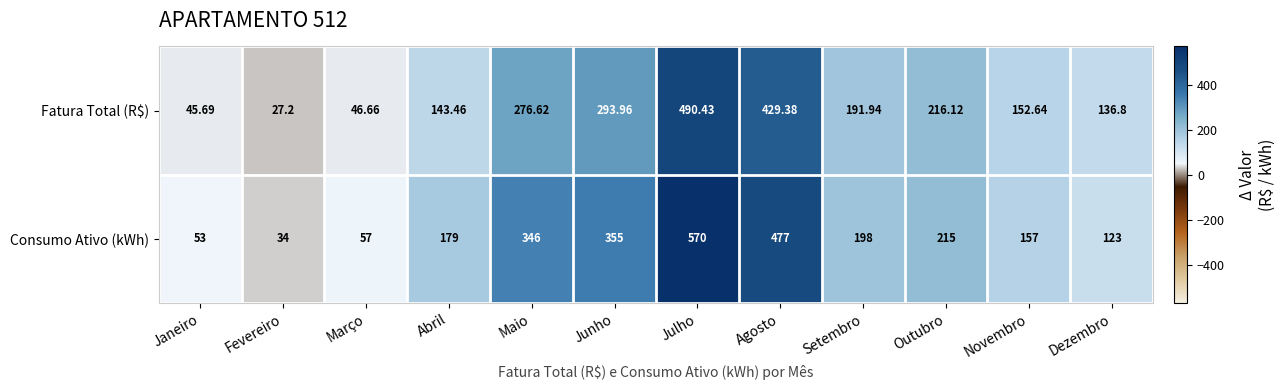

What is the smallest value displayed?

27.2